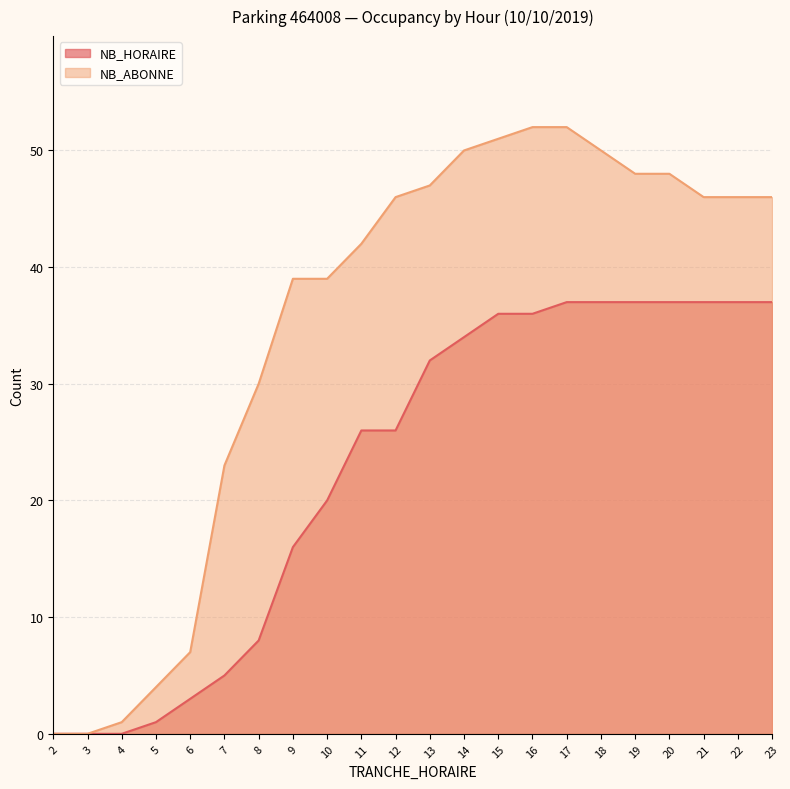

How many lines are shown in the chart?

2